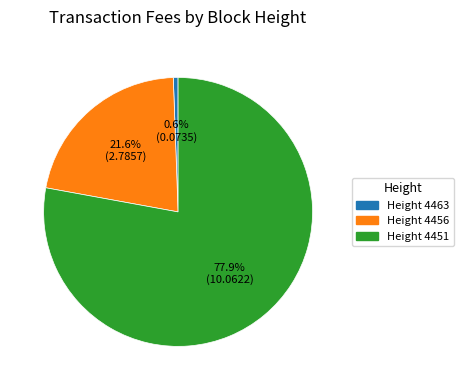

Does any single category account for the majority?

Yes